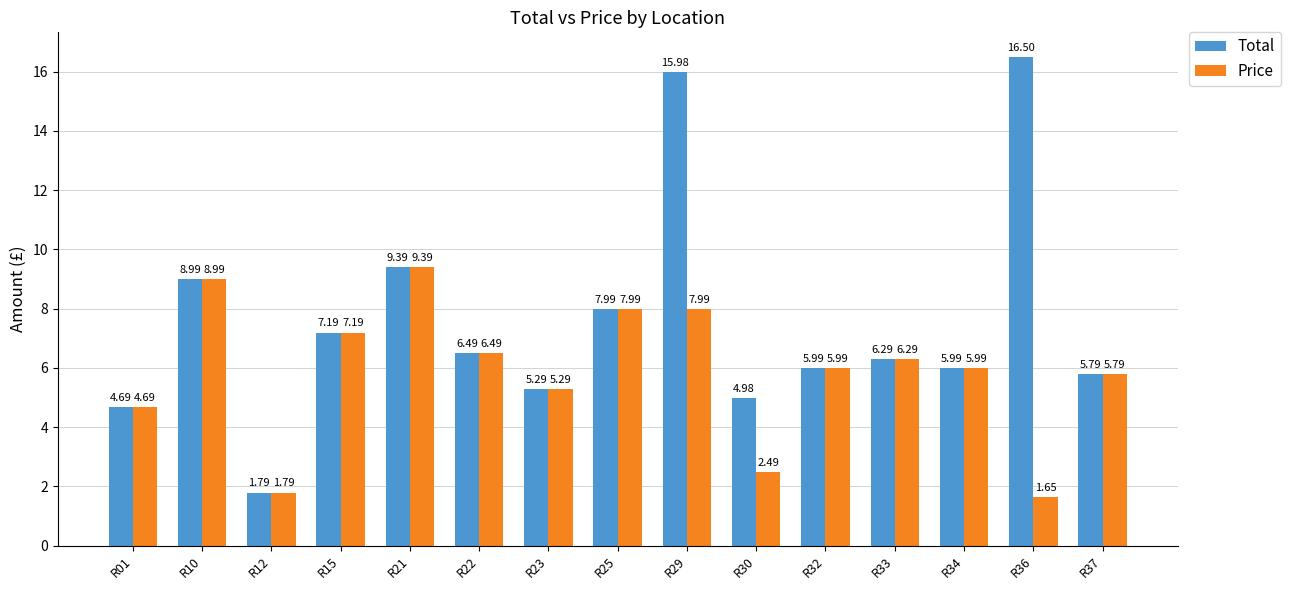

At which category is the sum across all series the highest?

R29